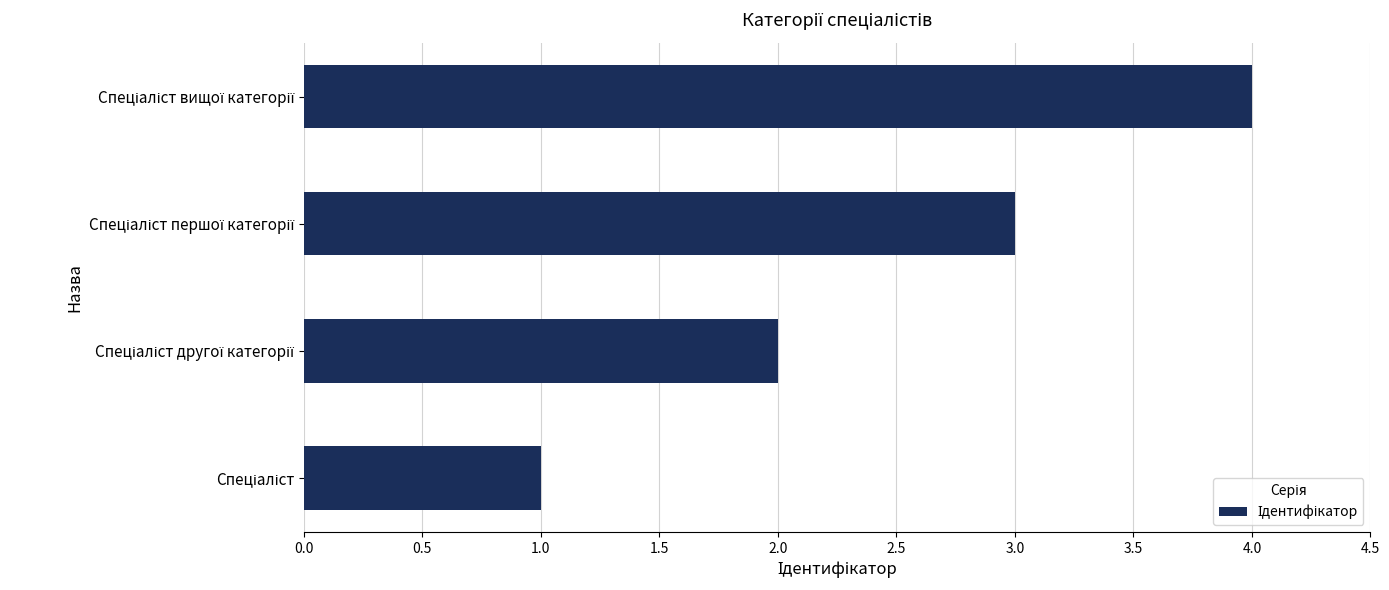

What is the difference between the maximum and minimum values?

3